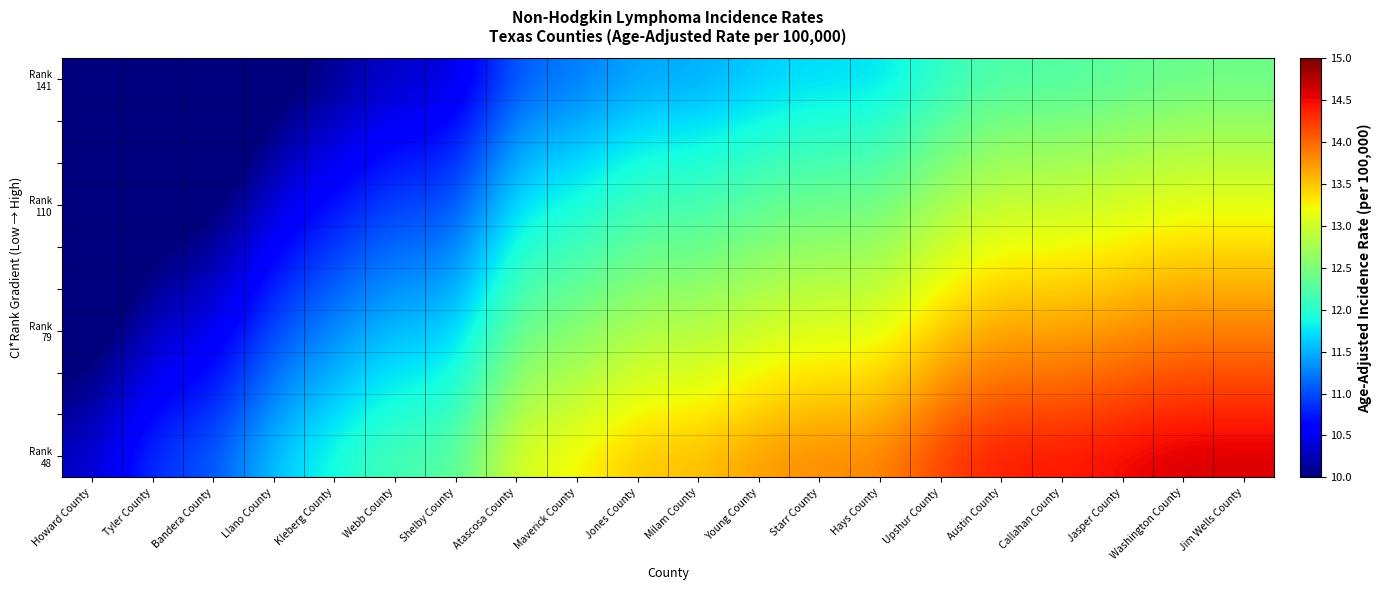

How many categories are shown in the chart?

20